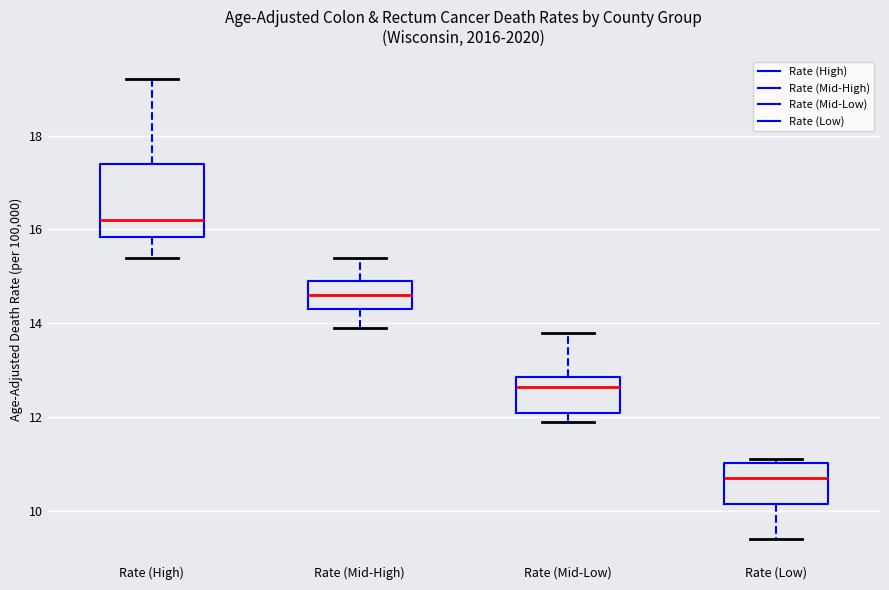

Reading left to right, read every box against the y-axis: the position of its median line, the range the box covers, and the ends of its whiskers. The values are not printed on the chart, so give them approximately, as read against the axis.

Rate (High): median 16.2, box 15.8 to 17.4, whiskers 15.4 to 19.2
Rate (Mid-High): median 14.6, box 14.4 to 15.0, whiskers 14.0 to 15.4
Rate (Mid-Low): median 12.6, box 12.0 to 12.8, whiskers 12.0 (just below the box's lower edge) to 13.8
Rate (Low): median 10.8, box 10.2 to 11.0, whiskers 9.4 to 11.2